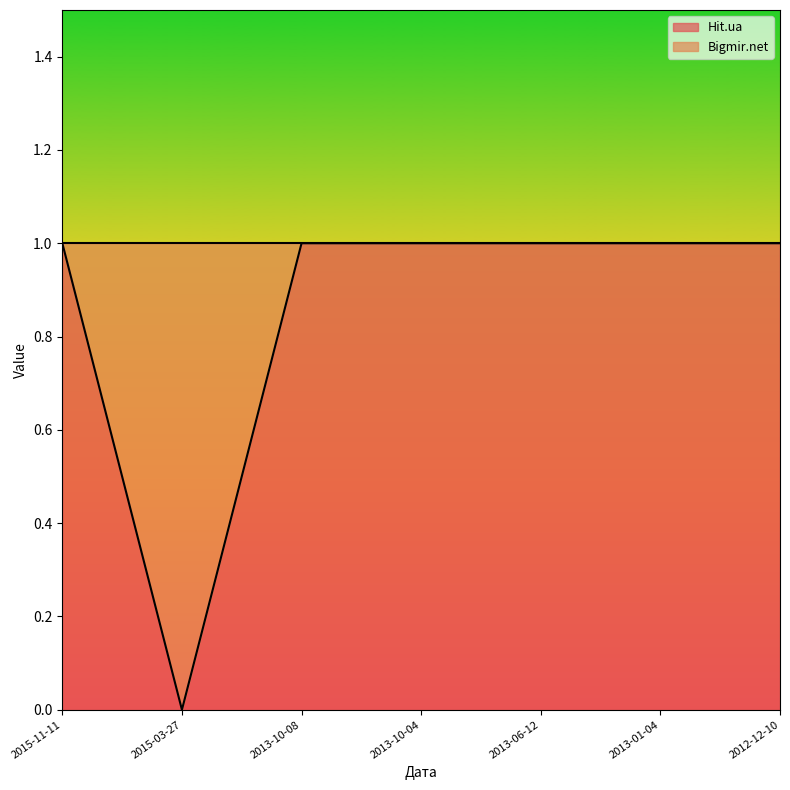

Rank the categories by value from highest to lowest.

2015-11-11, 2013-10-08, 2013-10-04, 2013-06-12, 2013-01-04, 2012-12-10, 2015-03-27